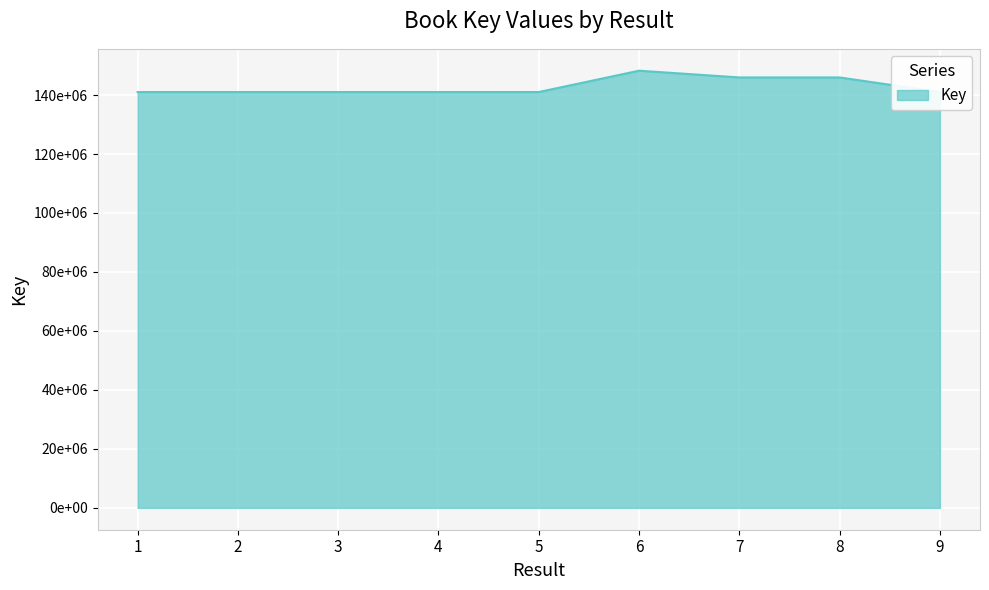

The value at 5 is 213894092. True or false?

False